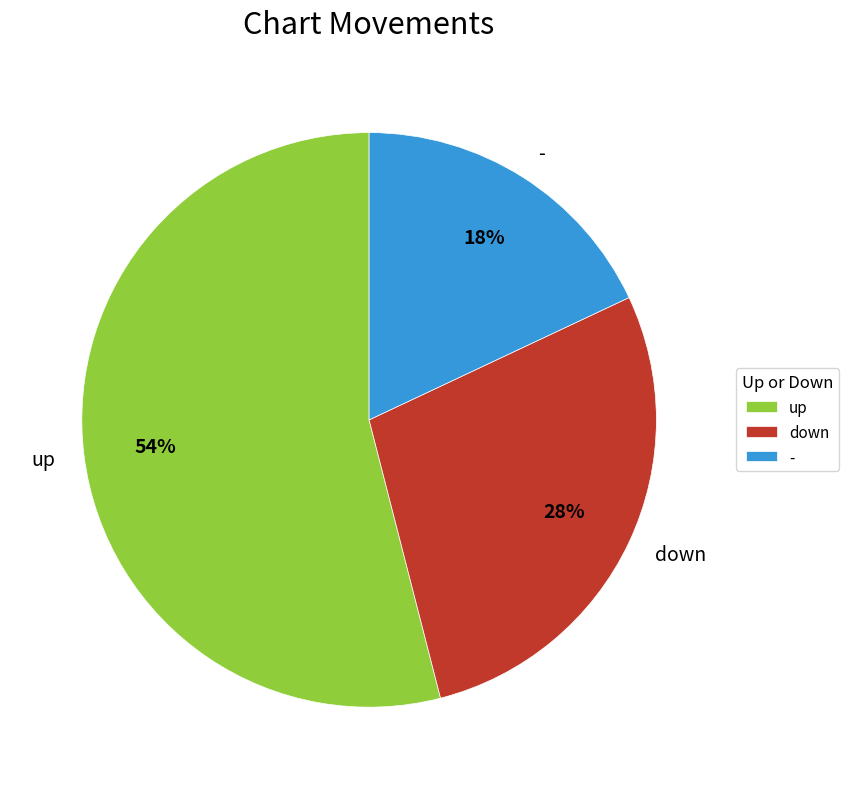

What is the majority slice?

up